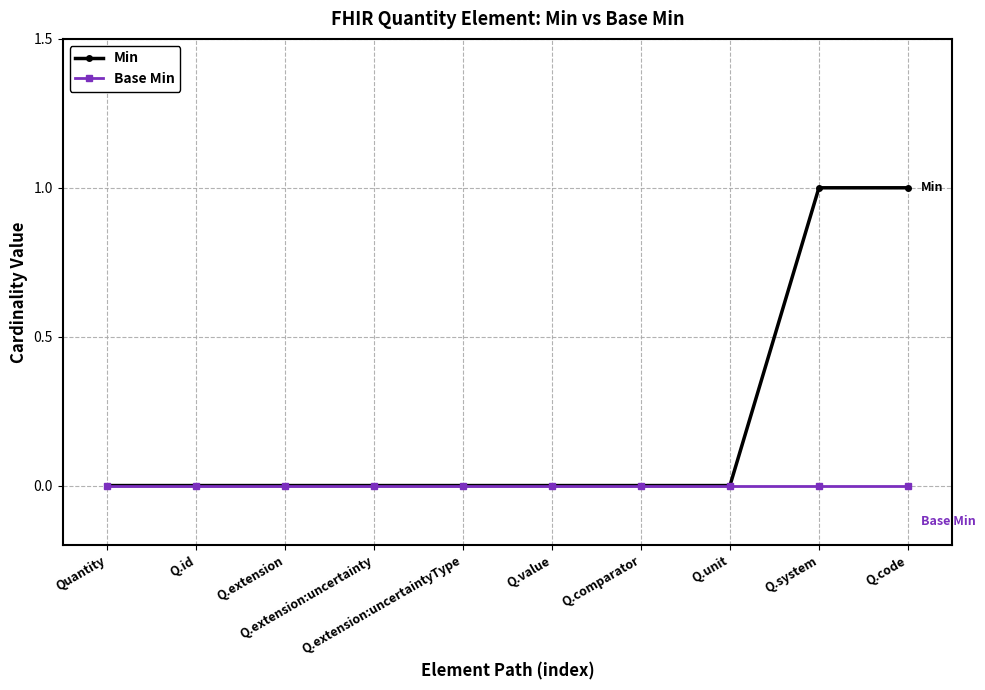

What position from the left is Q.extension?

3